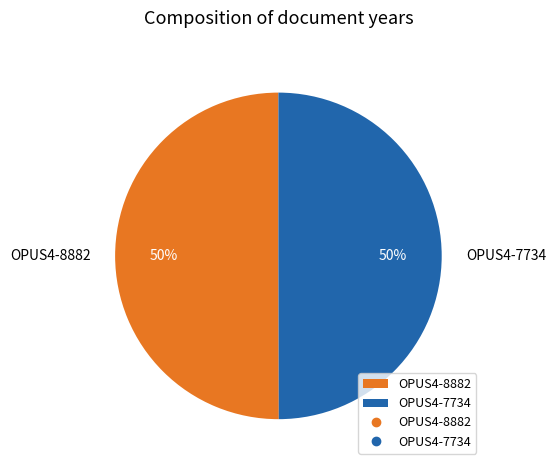

Is it true that OPUS4-8882 is 44% of the pie?

False